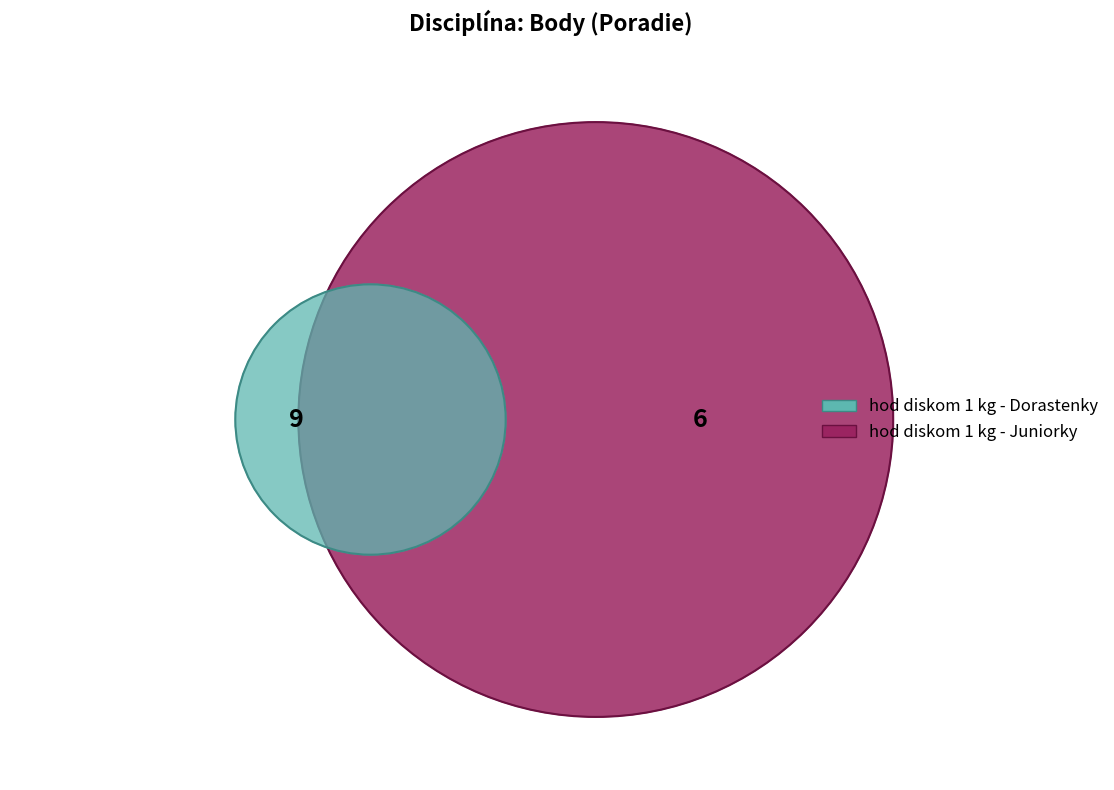

Which slice is the largest?

hod diskom 1 kg - Dorastenky